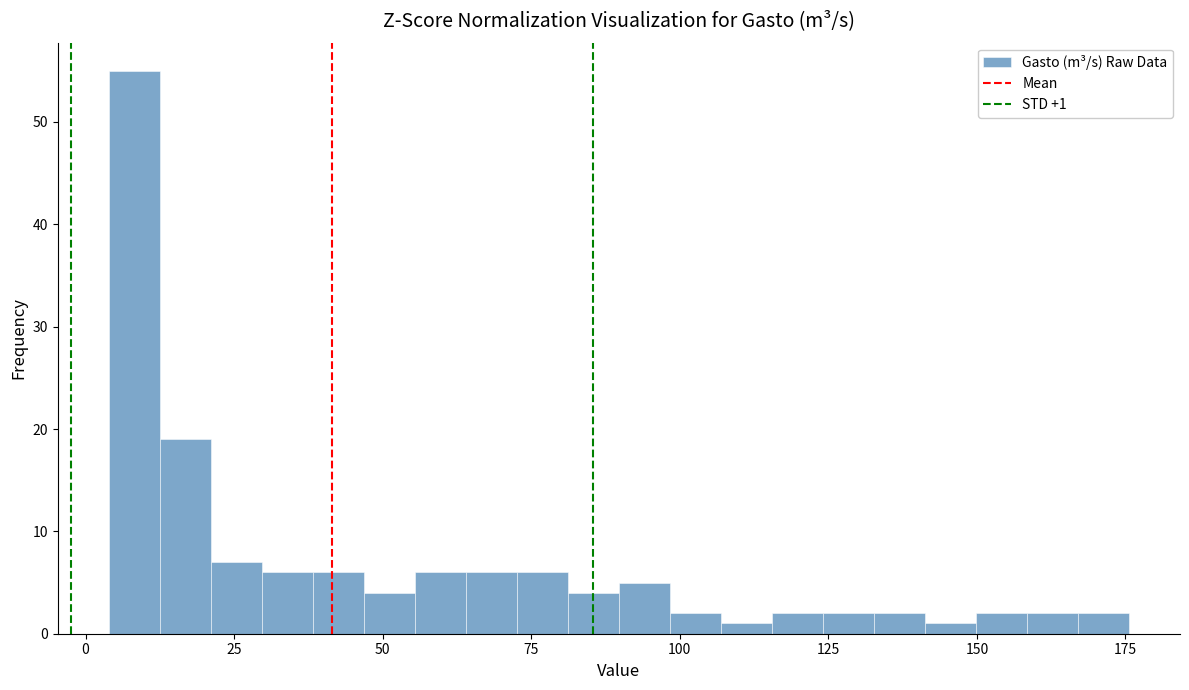

Read against the x-axis, roughly where is the centre of the tallest bar?

10